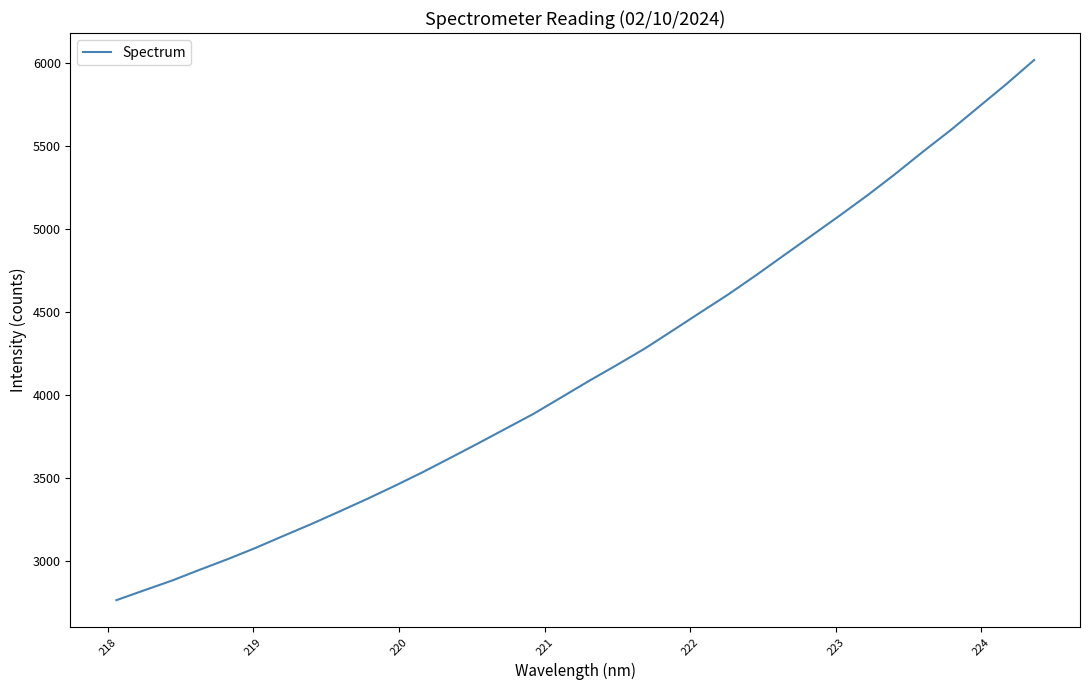

What is the maximum value shown in the chart?

6016.2